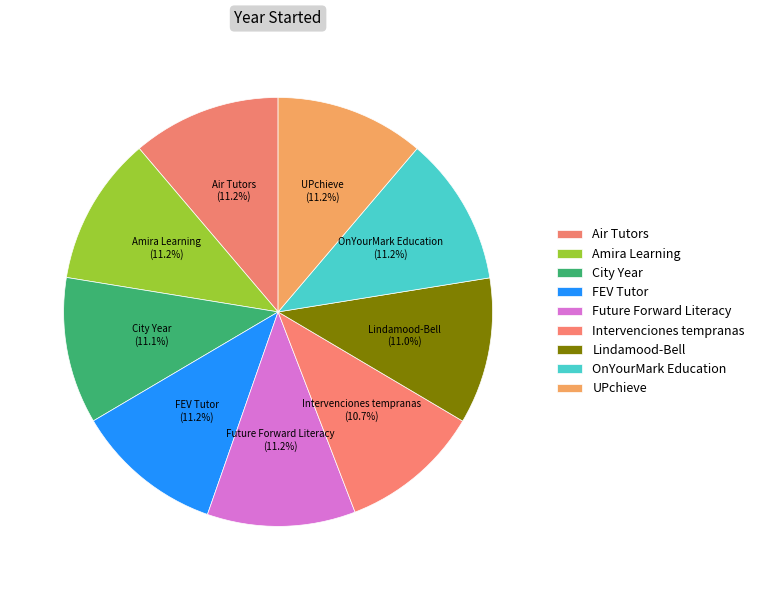

What is the largest slice in the pie chart?

OnYourMark Education